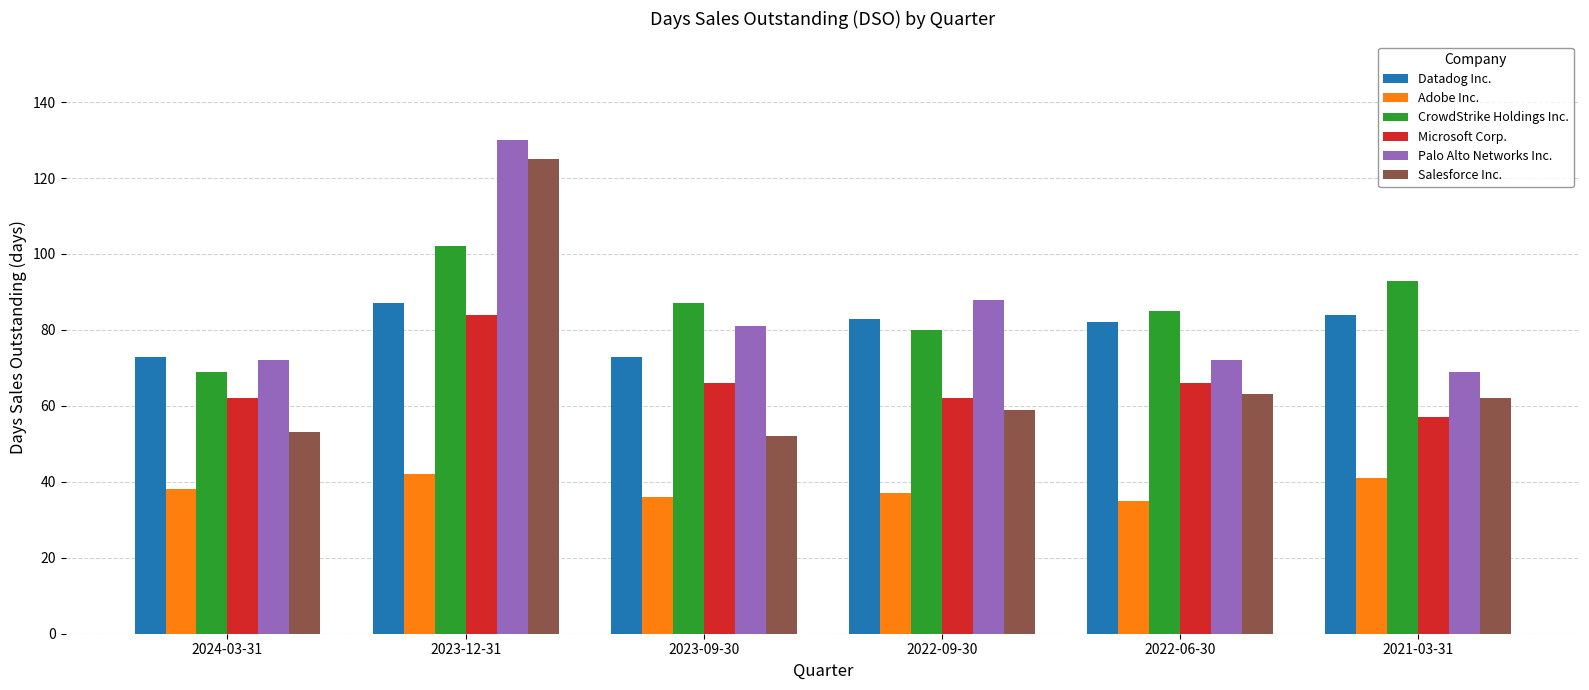

Is it true that Palo Alto Networks Inc. equals 111 at 2023-09-30?

False